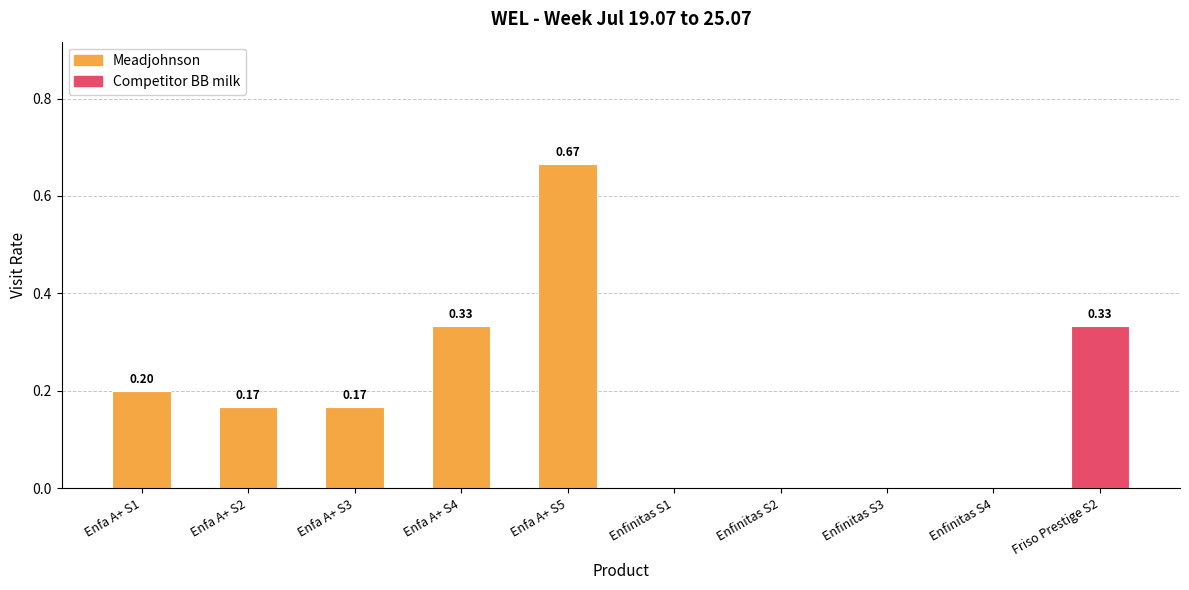

Count the values in the range 0 to 1.

10